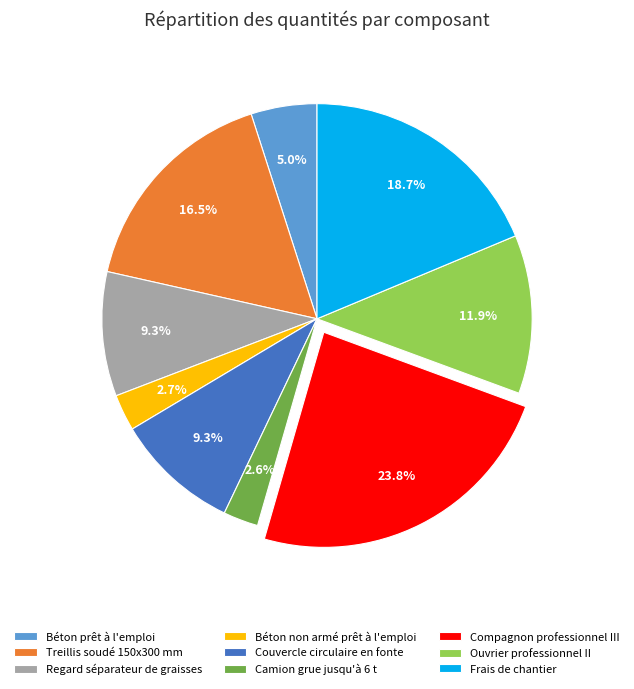

To the nearest percent, what is the combined percentage of Camion grue jusqu'à 6 t and Béton prêt à l'emploi?

8%